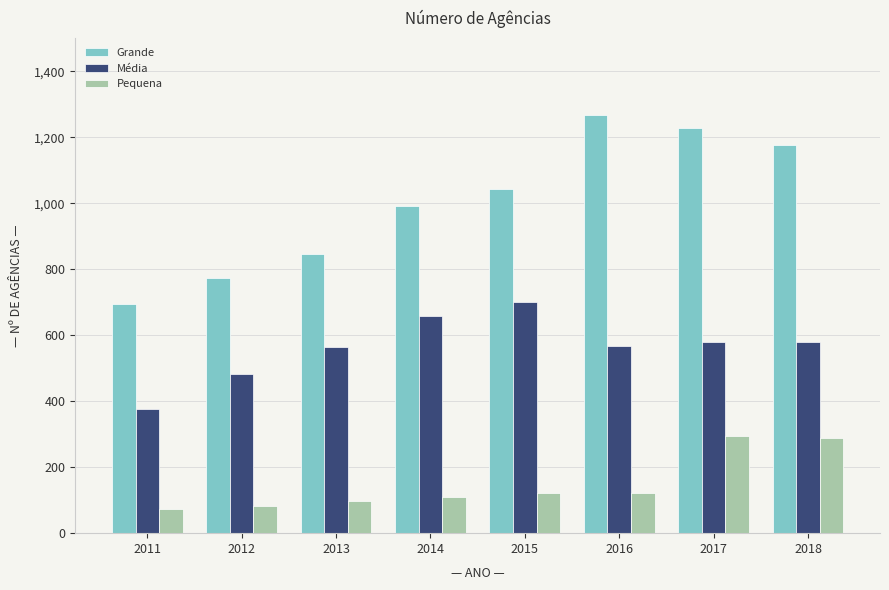

The Média series shows 886 at 2018. True or false?

False